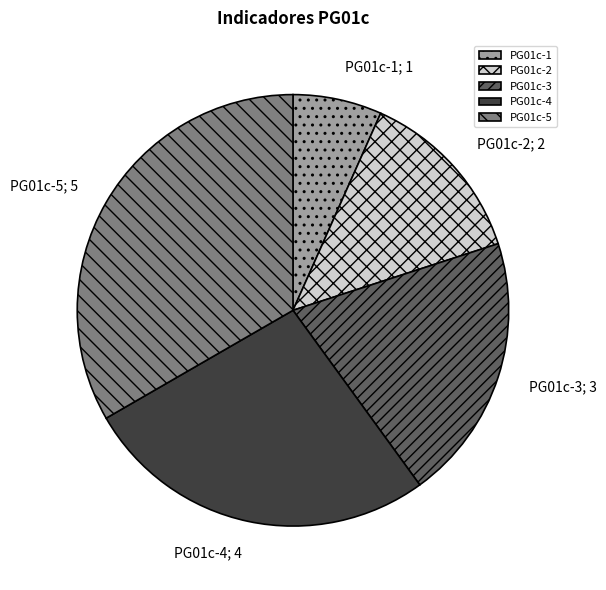

Which category has the biggest portion of the pie?

PG01c-5